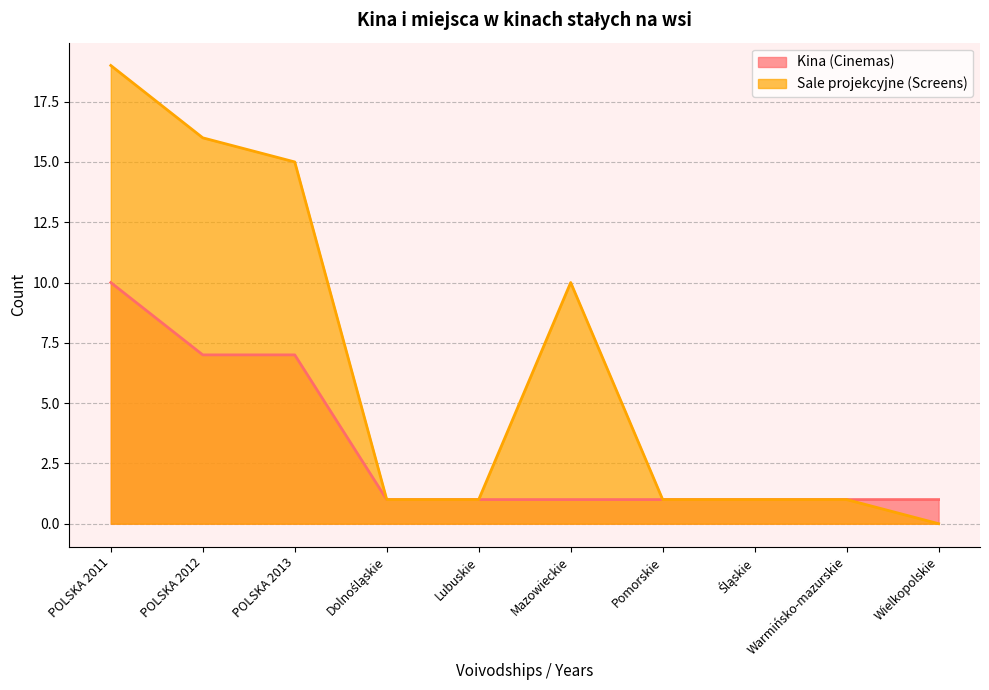

True or false: Kina (Cinemas) and Sale projekcyjne (Screens) intersect in this chart.

False